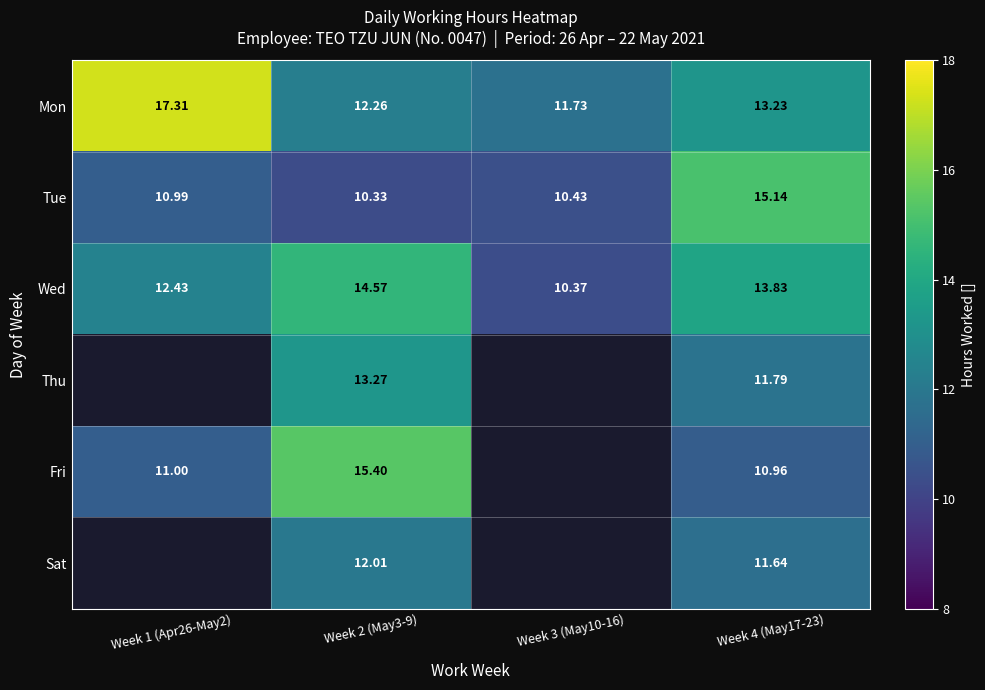

Between Week 4 (May17-23) and Week 3 (May10-16), which is larger?

Week 4 (May17-23)